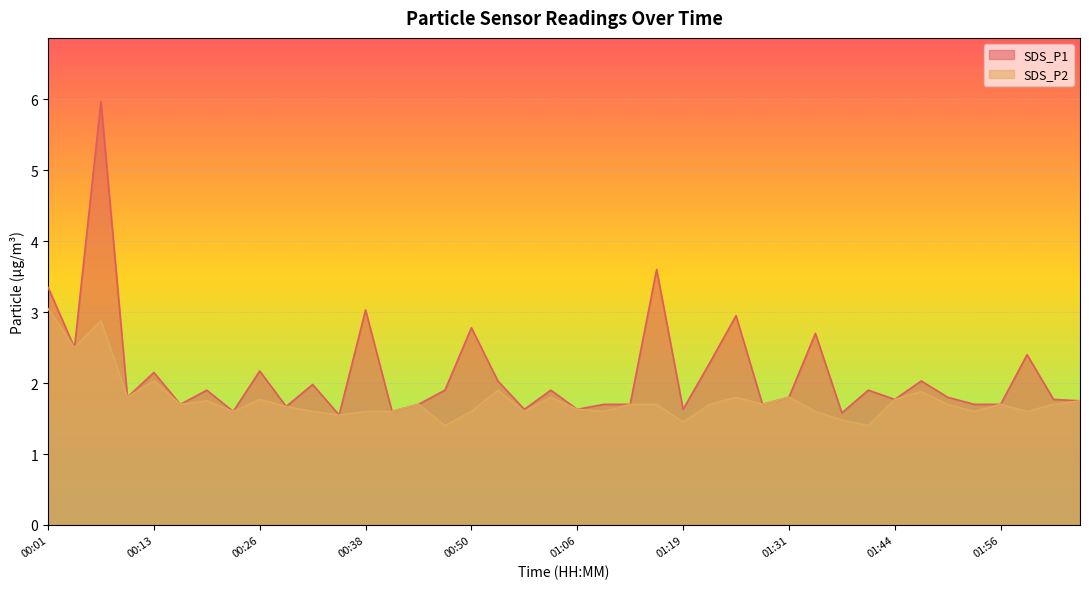

Which series has the largest total across all categories?

SDS_P1